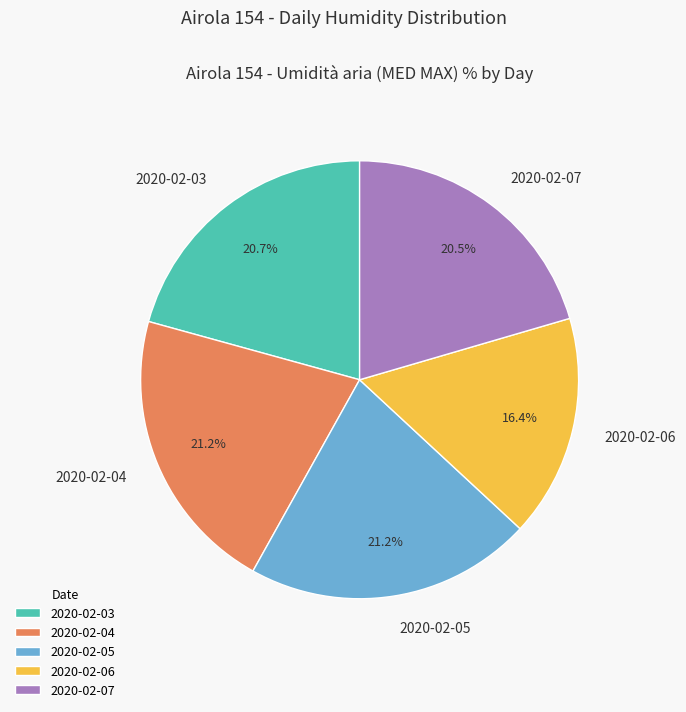

Is there any slice that represents more than half of the pie?

No